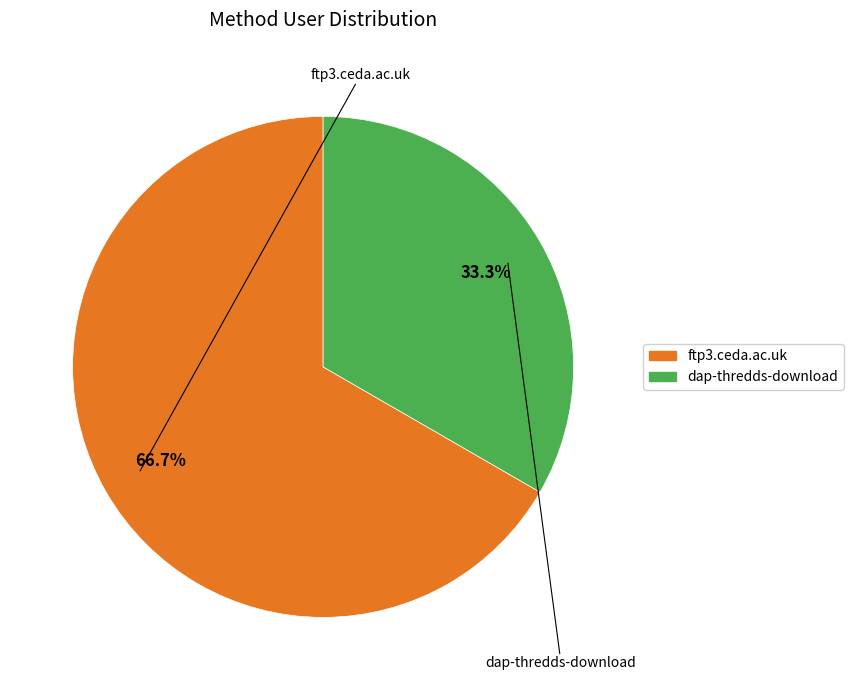

Which slice is the smallest?

dap-thredds-download